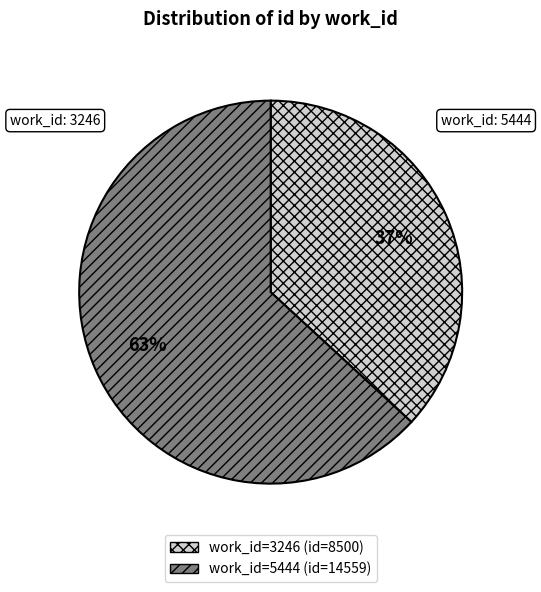

To the nearest percent, what is the difference between the largest and smallest slice percentages?

26%